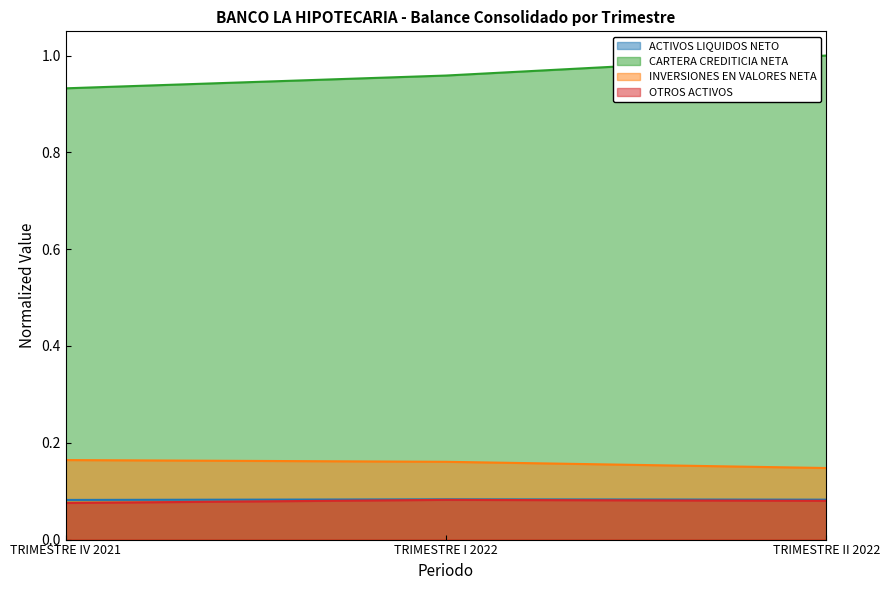

What is the difference between the highest and lowest values at TRIMESTRE IV 2021?

0.9